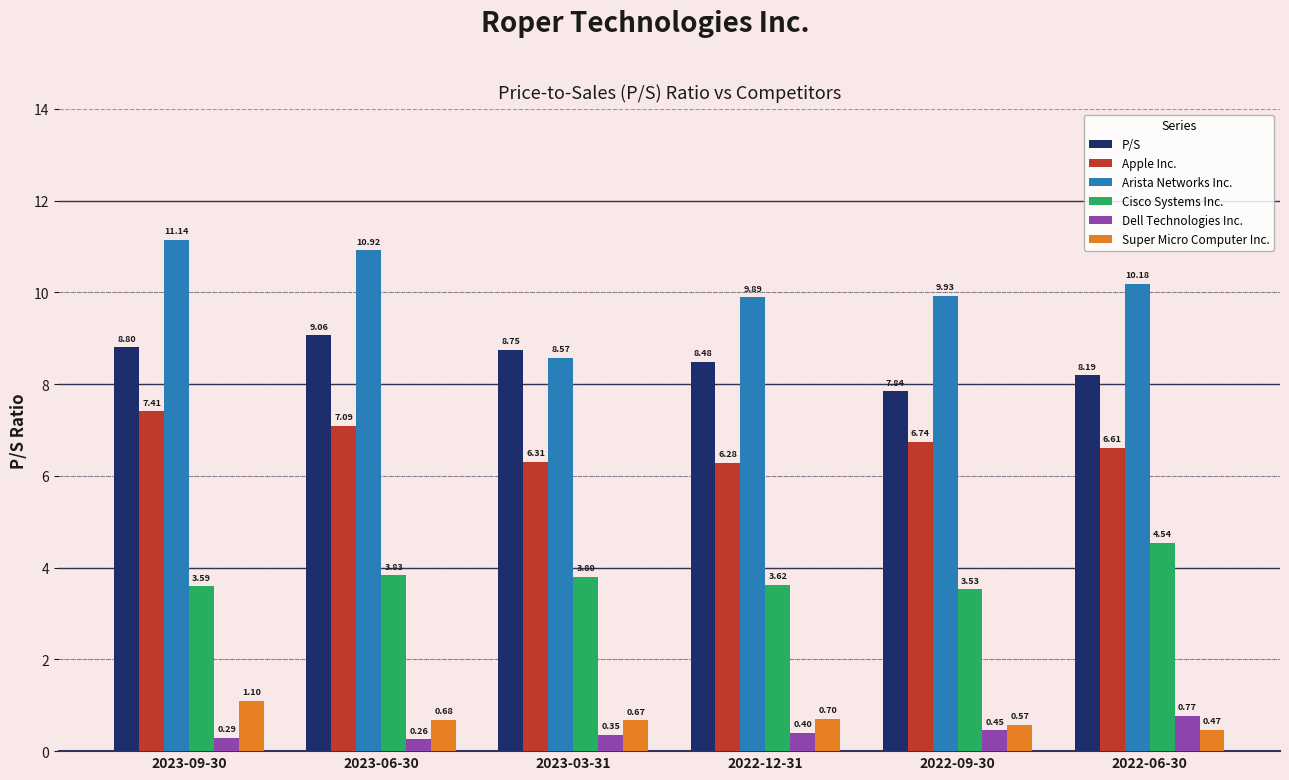

What are all the series names shown in the legend?

P/S, Apple Inc., Arista Networks Inc., Cisco Systems Inc., Dell Technologies Inc., Super Micro Computer Inc.